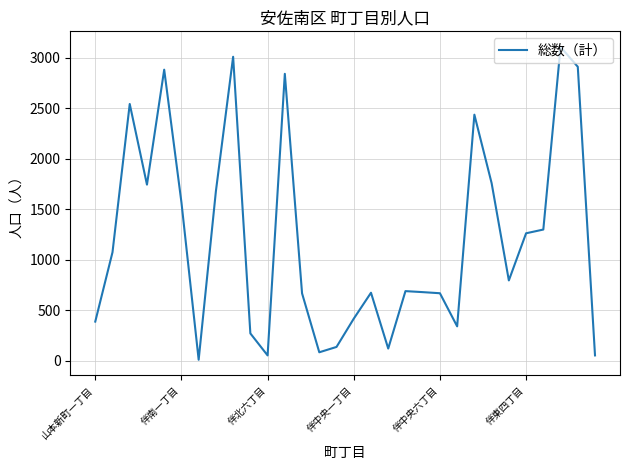

What is the difference between the maximum and minimum values?

3099